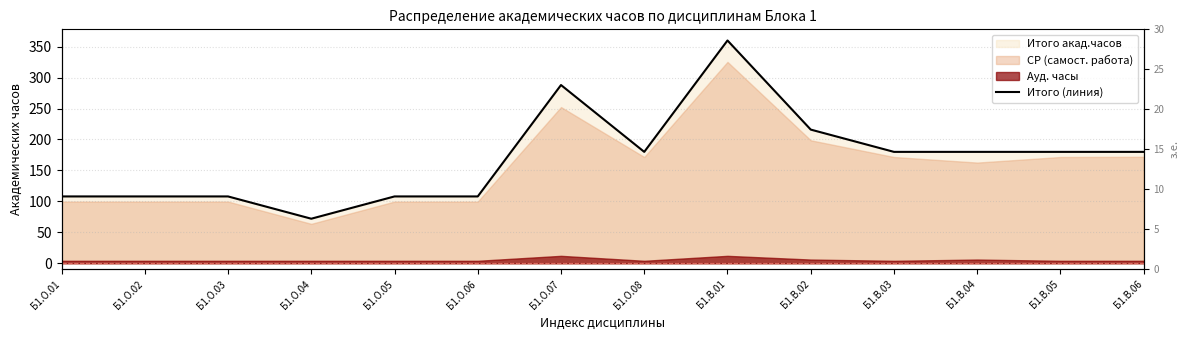

How many interior local valleys (lower than both neighbors) does the data have?

2